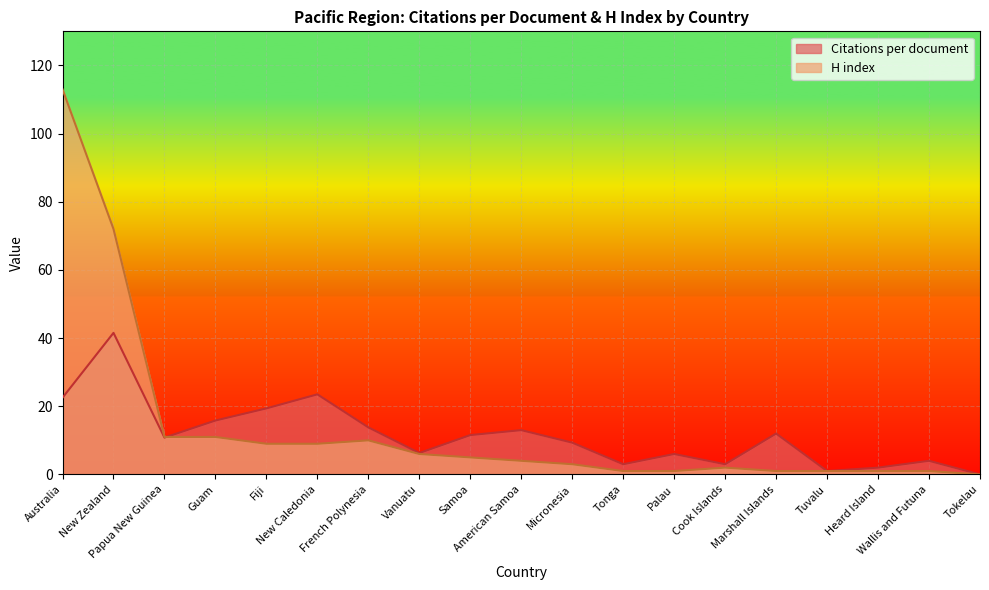

What is the average value of the Citations per document series?

11.5